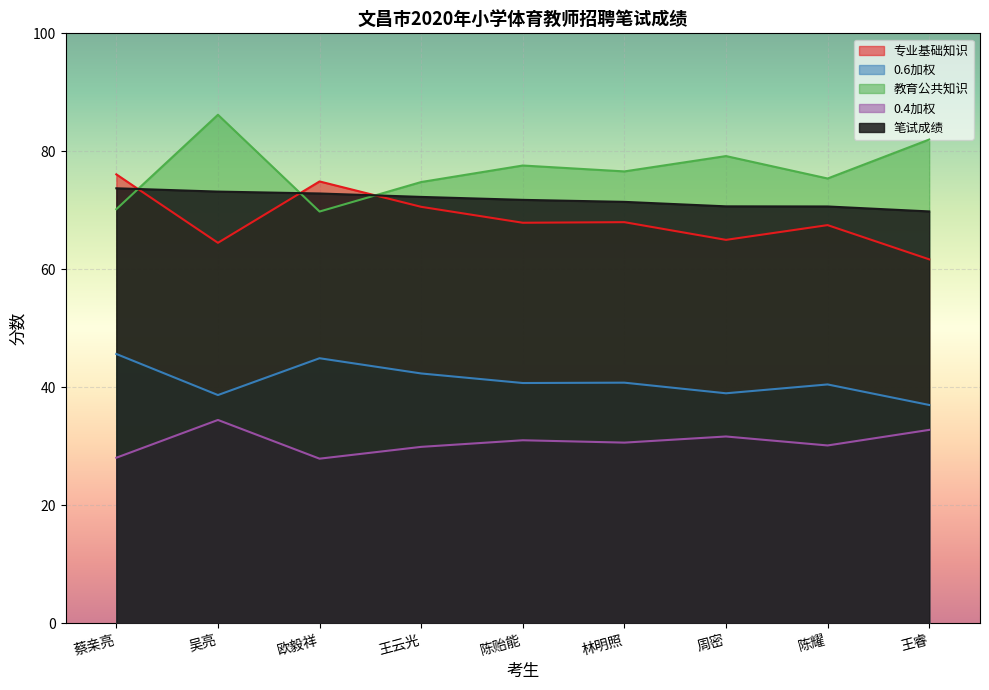

Reading left to right, transcribe all the data shown in this chart.

专业基础知识: 76.1	64.5	74.9	70.6	67.9	68.0	65.0	67.5	61.7
0.6加权: 45.7	38.7	44.9	42.4	40.7	40.8	39.0	40.5	37.0
教育公共知识: 70.2	86.2	69.8	74.8	77.6	76.6	79.2	75.4	82.0
0.4加权: 28.1	34.5	27.9	29.9	31.0	30.6	31.7	30.2	32.8
笔试成绩: 73.7	73.2	72.9	72.3	71.8	71.4	70.7	70.7	69.8